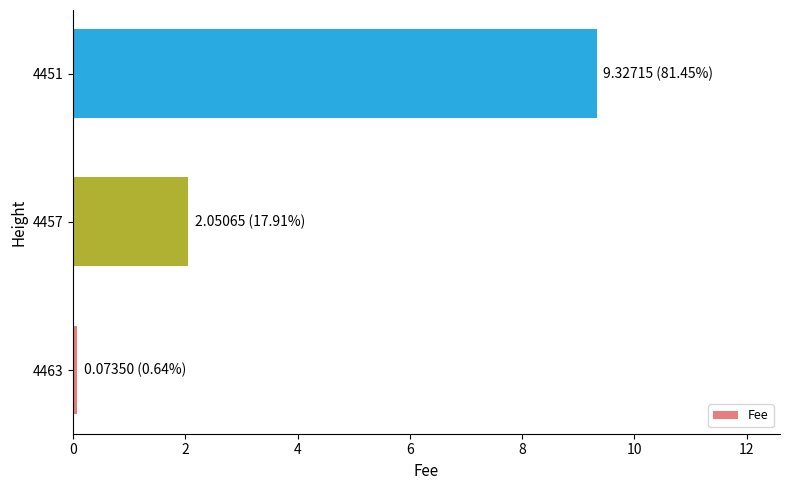

List the labels in order of value, smallest first.

4463, 4457, 4451